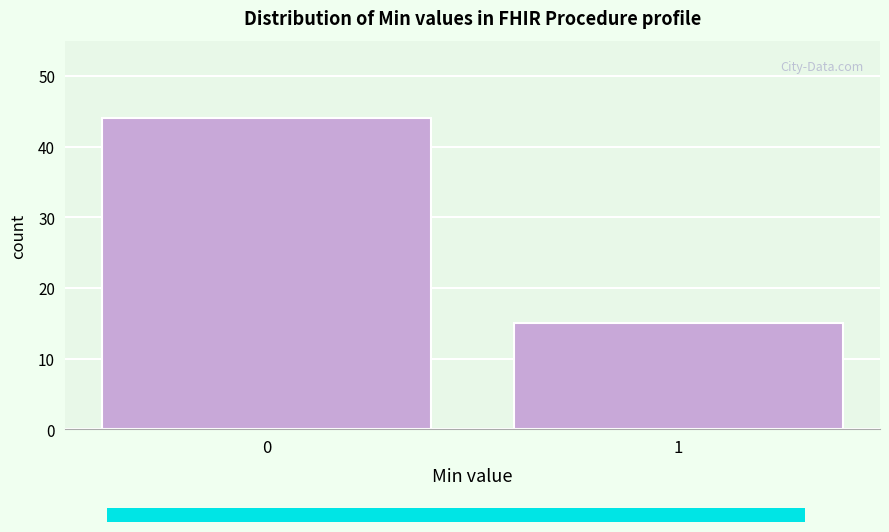

Reading left to right, transcribe all the data shown in this chart.

44	15